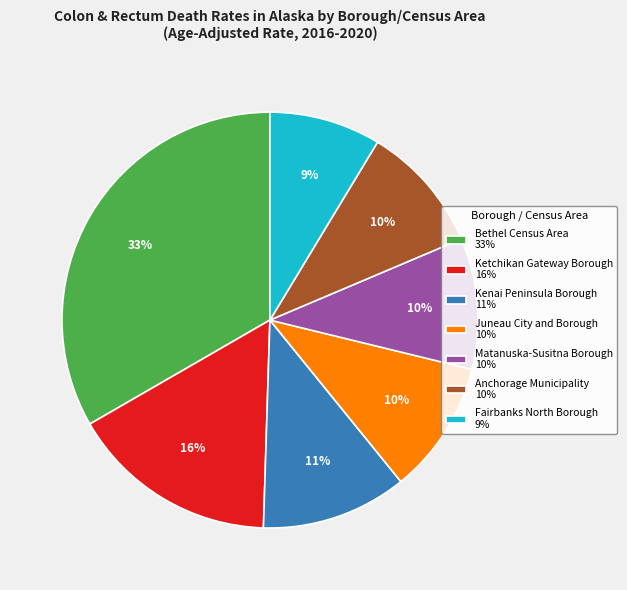

Which has a higher value, Juneau City and Borough or Fairbanks North Borough?

Juneau City and Borough